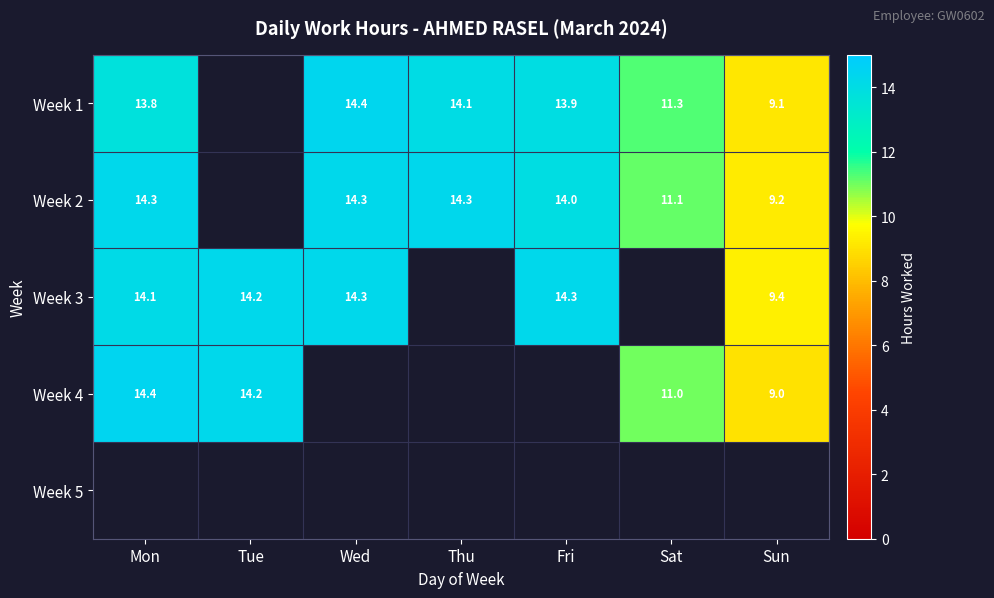

True or false: Week 1 has a value of 14.1 at Thu.

True